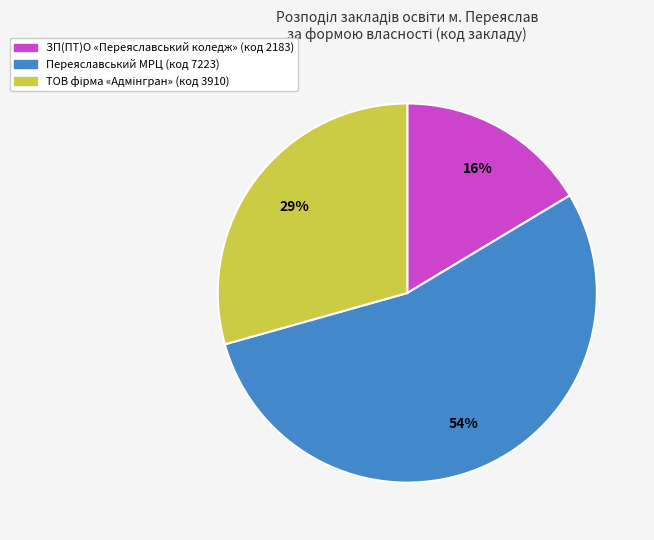

To the nearest percent, what is the average slice percentage?

33%